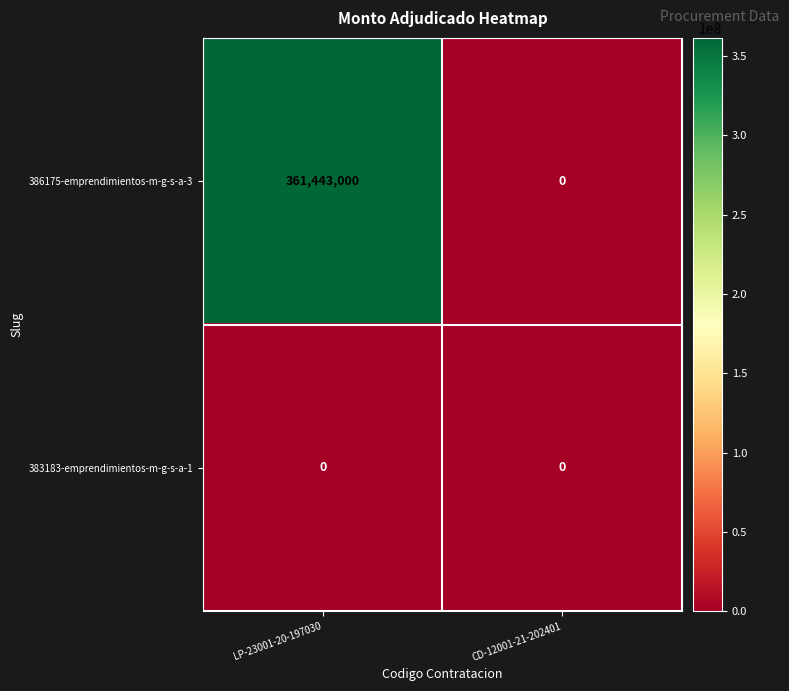

What is the difference between the highest and lowest values at LP-23001-20-197030?

361443000